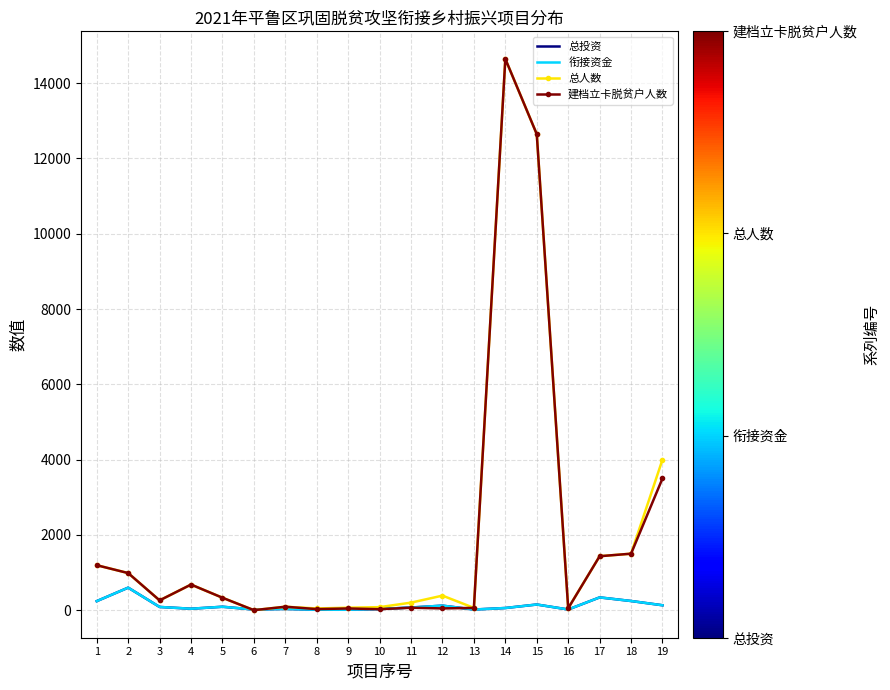

What are all the series names shown in the legend?

总投资, 衔接资金, 总人数, 建档立卡脱贫户人数